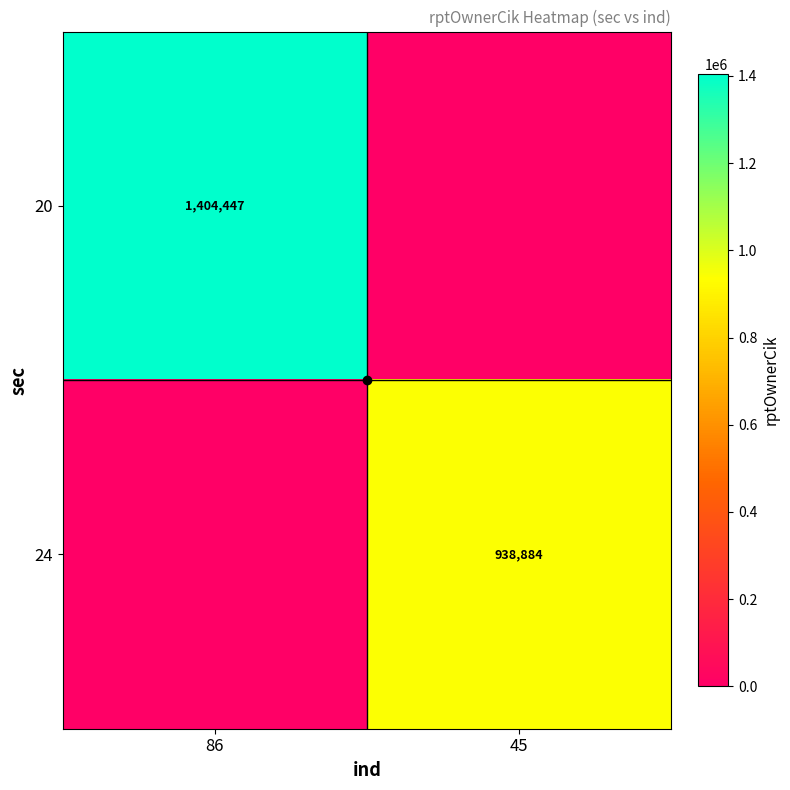

How many categories are shown in the chart?

2